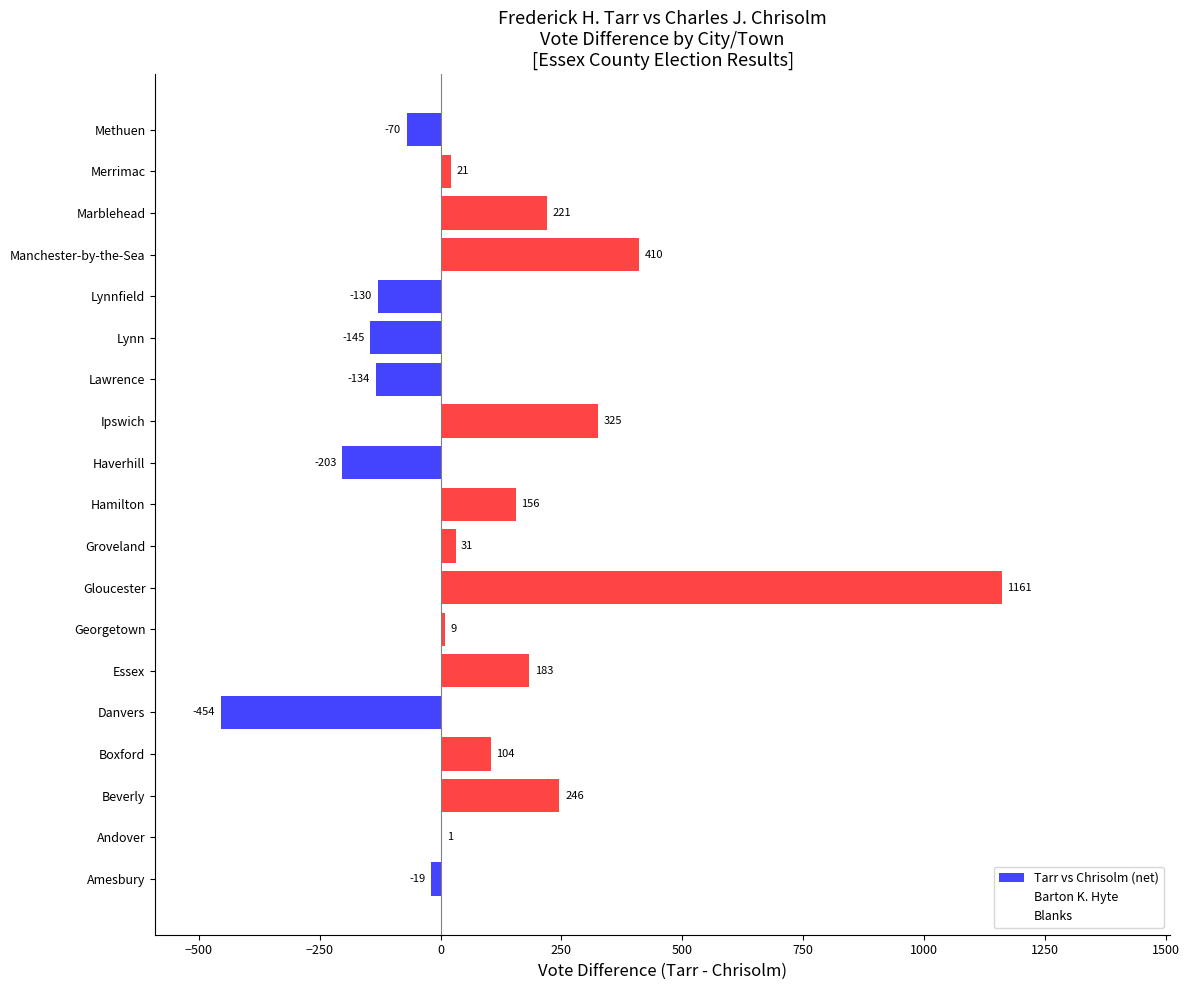

How many positive values are there?

12